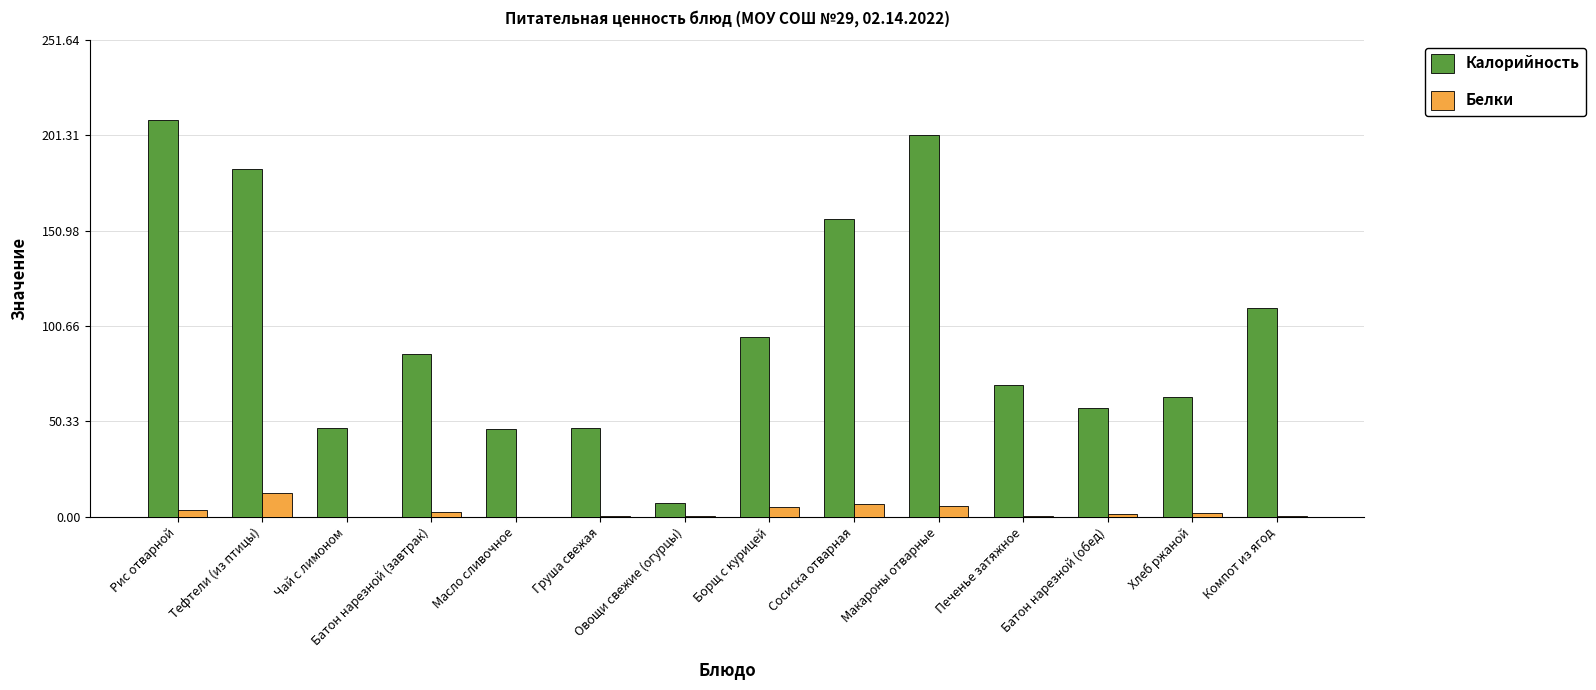

Is the value of Калорийность at Борщ с курицей greater than the value of Белки at Компот из ягод?

Yes